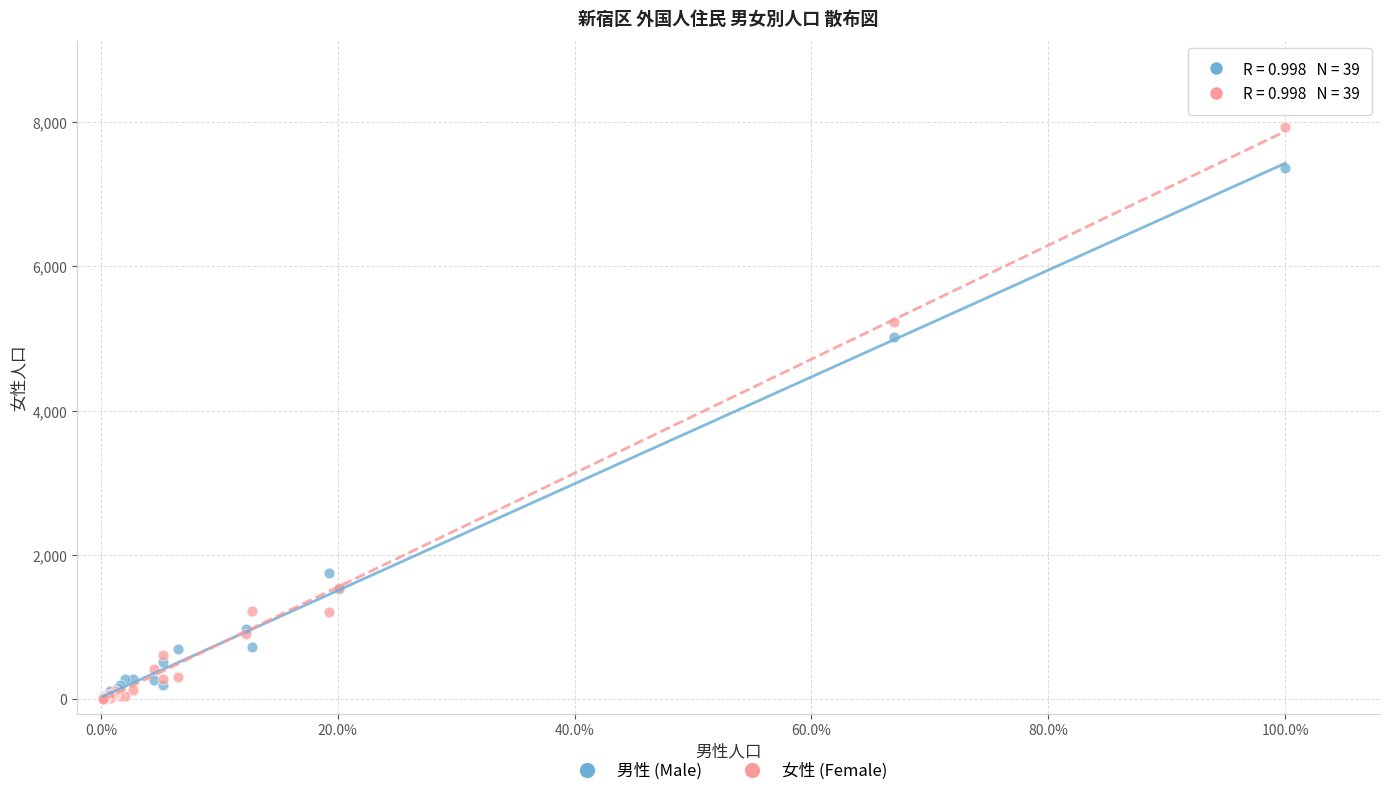

What are all the series names shown in the legend?

男性 (Male), 女性 (Female)